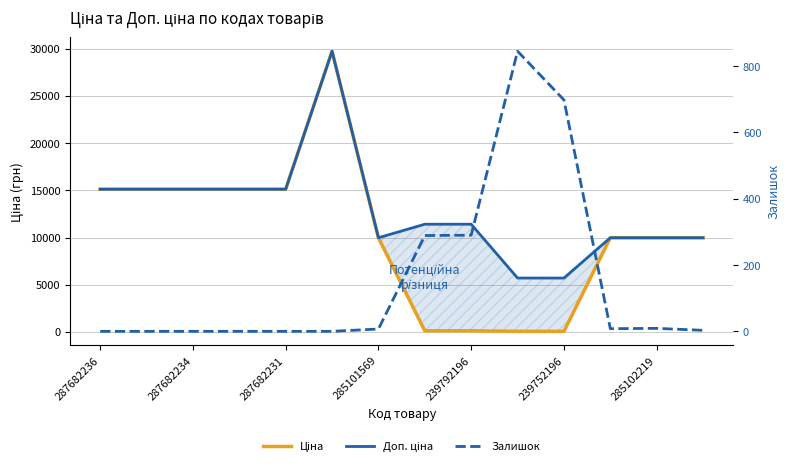

At how many categories does at least one series exceed 7185?

12